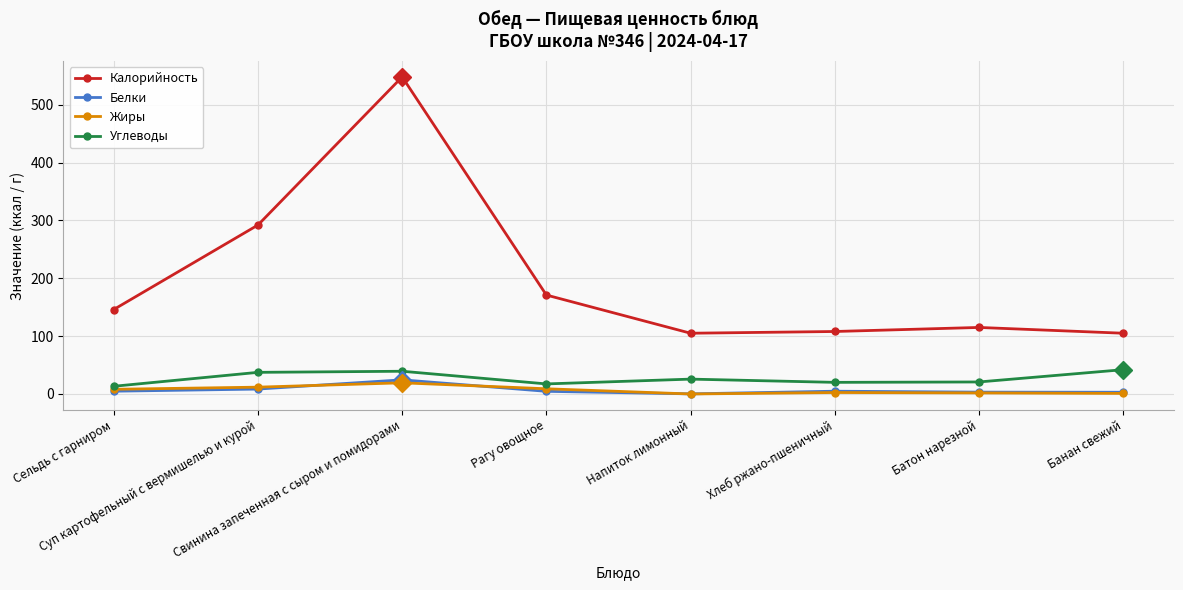

True or false: Белки and Калорийность cross at least once.

False